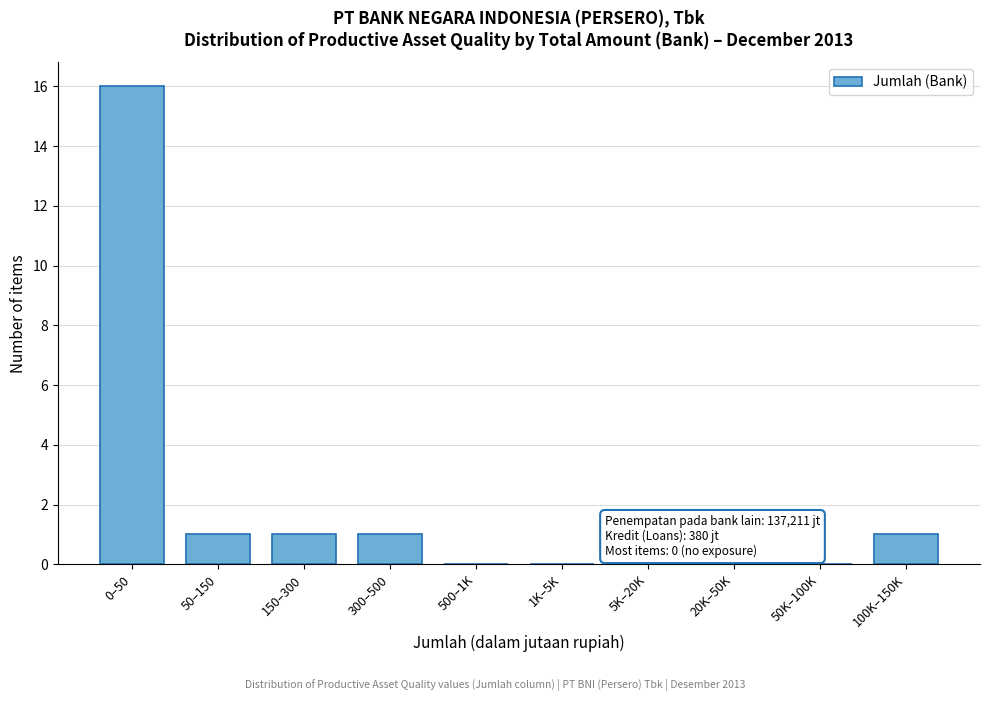

Reading right to left, list all the values displayed in this chart.

100K–150K=1	50K–100K=0	20K–50K=0	5K–20K=0	1K–5K=0	500–1K=0	300–500=1	150–300=1	50–150=1	0–50=16